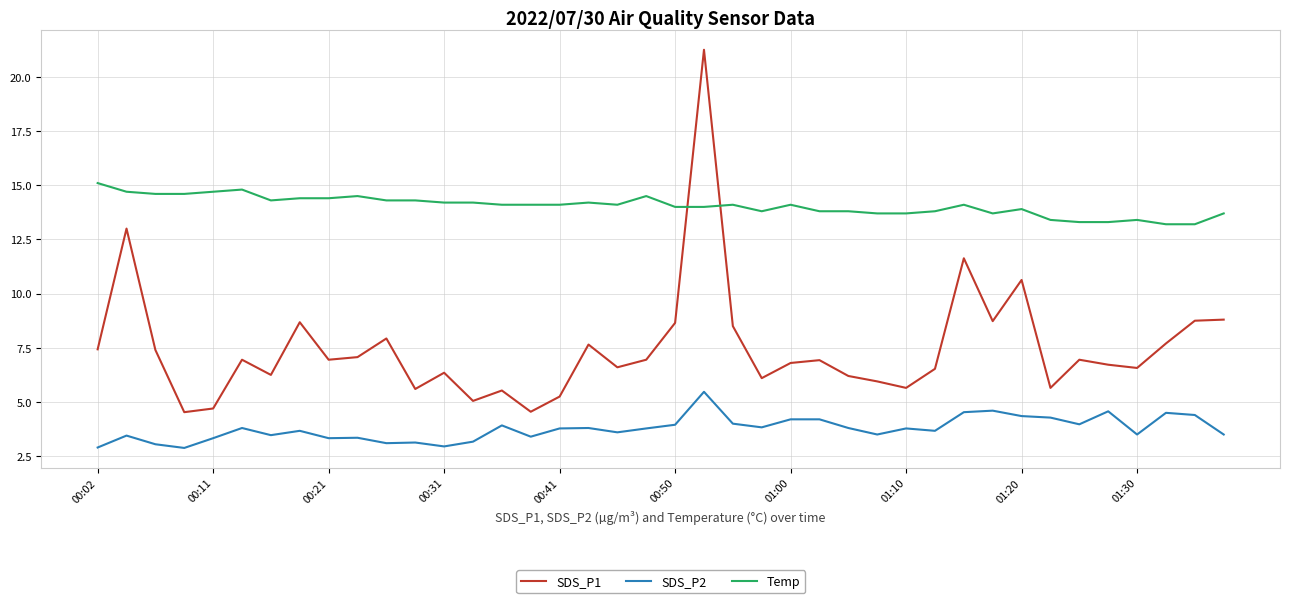

What is the highest value of the SDS_P2 series?

5.5